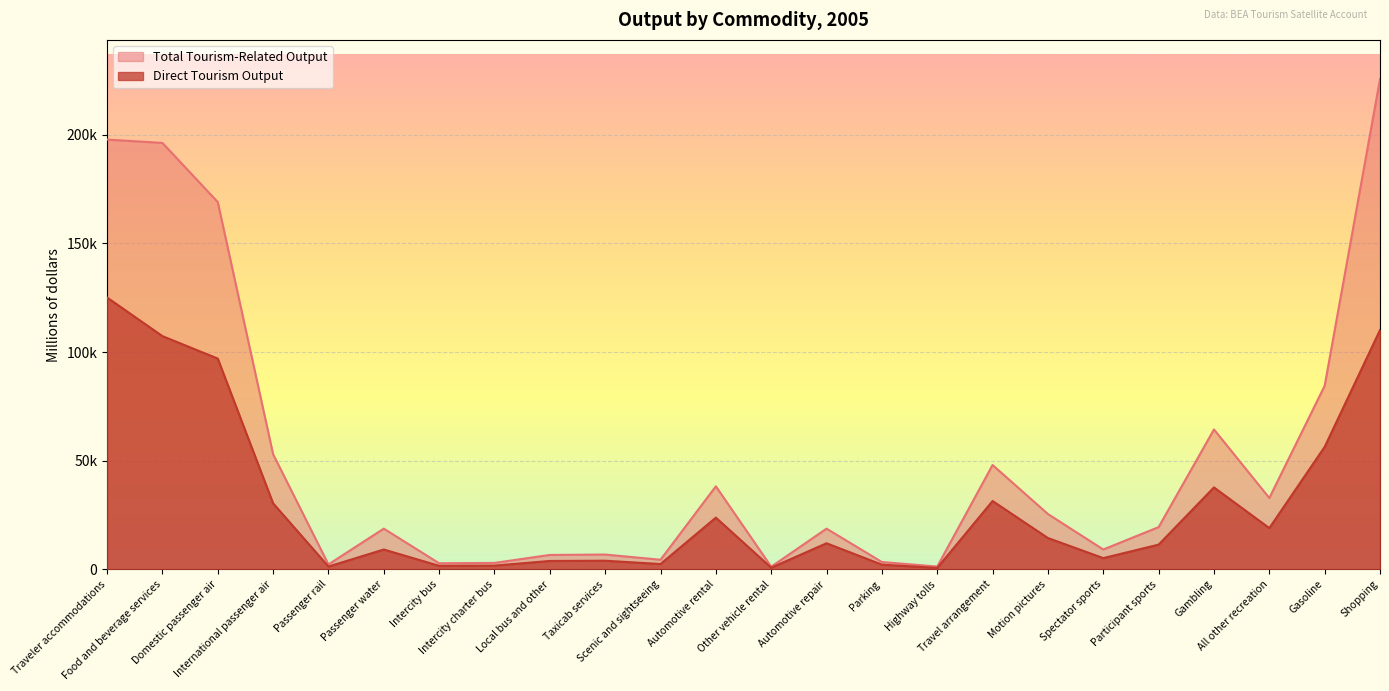

List the series in order of their overall mean, lowest first.

Direct Tourism Output, Total Tourism-Related Output